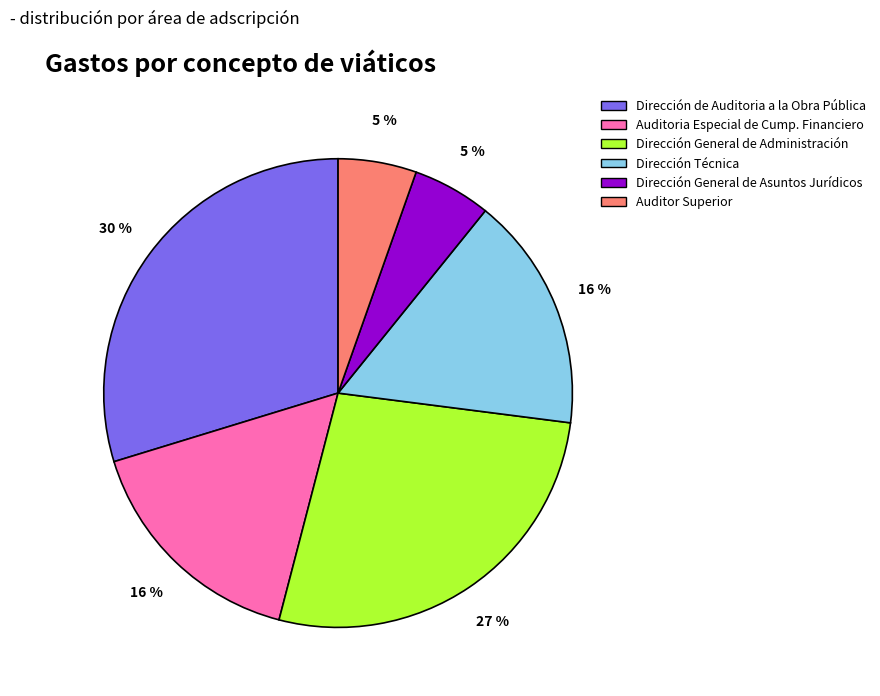

Approximately how many times larger is the value at Dirección Técnica compared to Dirección General de Administración?

0.6